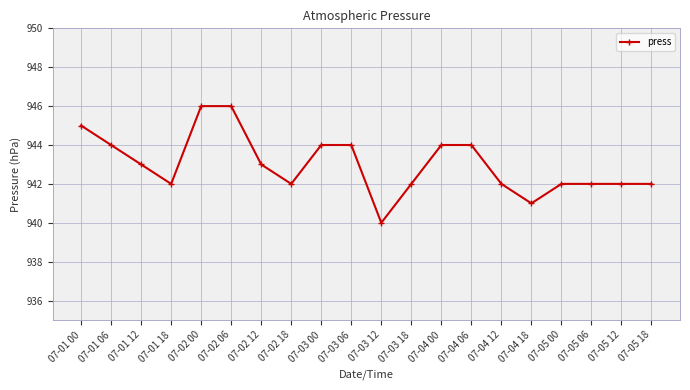

The value at 07-05 06 is 942. True or false?

True